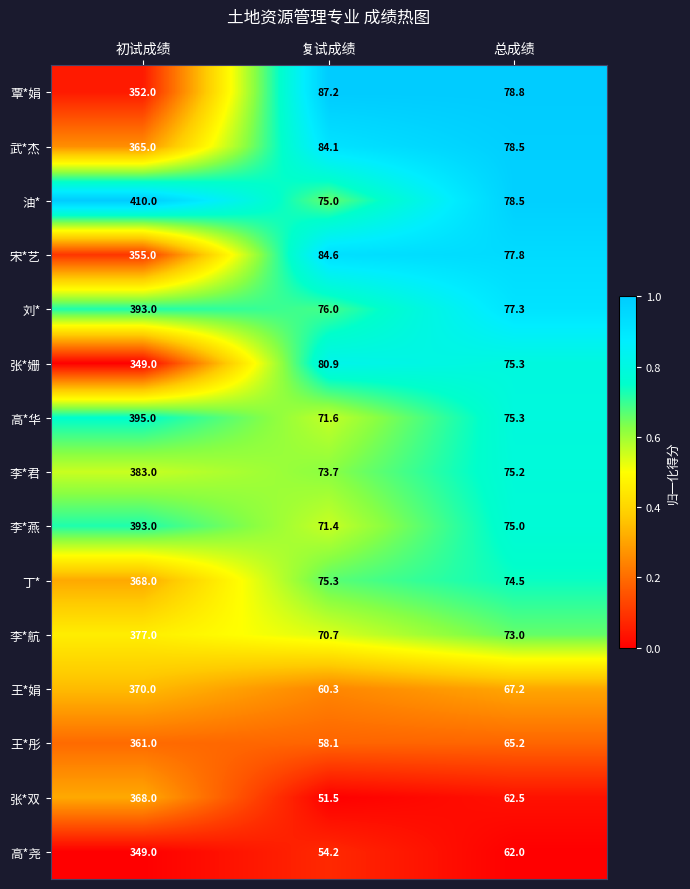

Is it true that 油* equals 75.0 at 复试成绩?

True